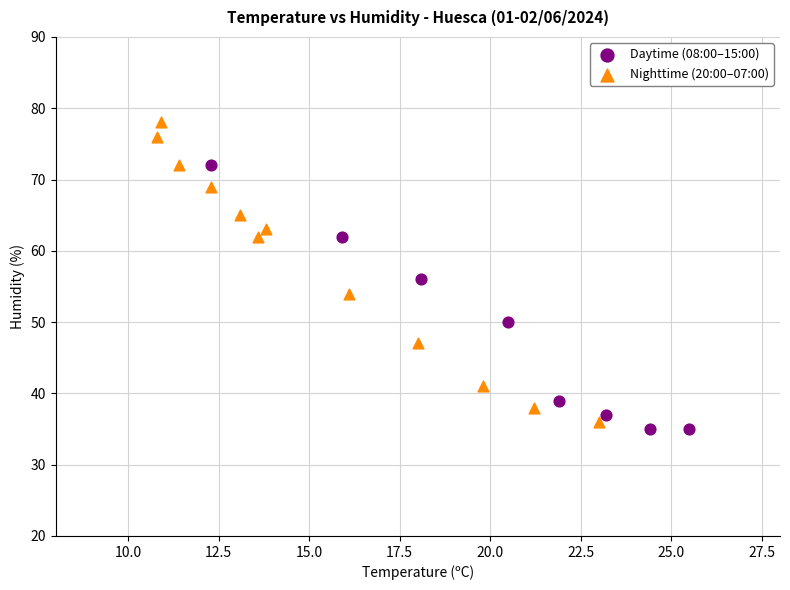

Which series reaches the minimum Y coordinate?

Daytime (08:00–15:00)